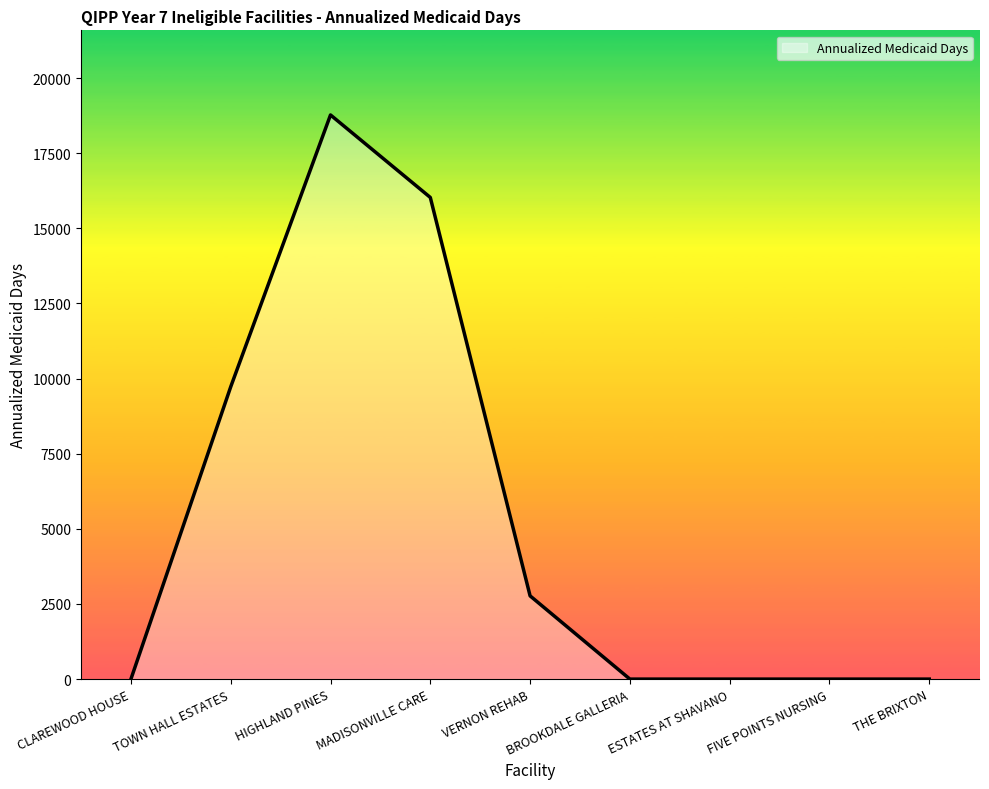

Between MADISONVILLE CARE and BROOKDALE GALLERIA, which is larger?

MADISONVILLE CARE